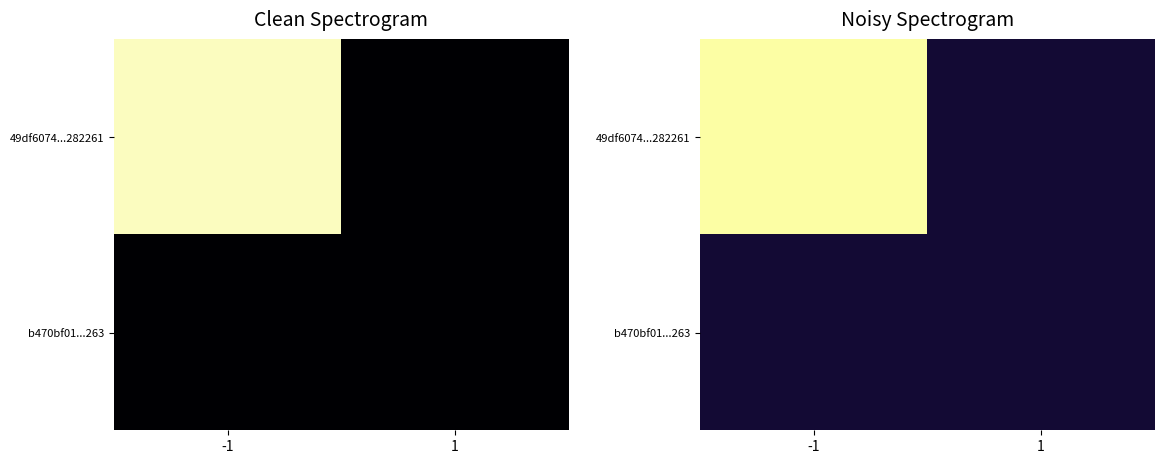

Rank the series by their average value, from highest to lowest.

49df6074...282261, b470bf01...263